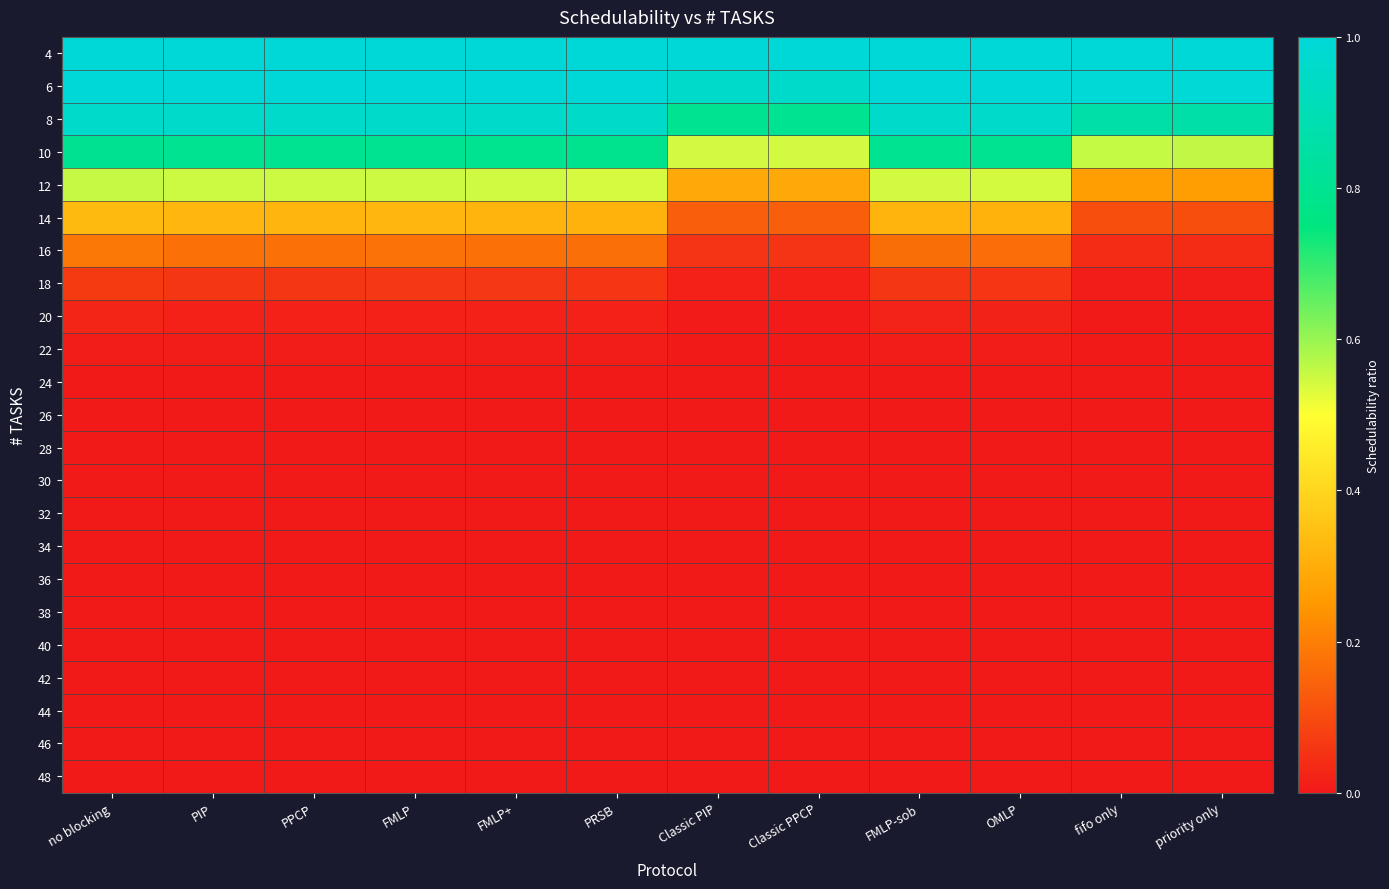

Reading right to left, what are all the values shown in this chart?

4: priority only=1.0	fifo only=1.0	OMLP=1.0	FMLP-sob=1.0	Classic PPCP=1.0	Classic PIP=1.0	PRSB=1.0	FMLP+=1.0	FMLP=1.0	PPCP=1.0	PIP=1.0	no blocking=1.0
6: priority only=1.0	fifo only=1.0	OMLP=1.0	FMLP-sob=1.0	Classic PPCP=1.0	Classic PIP=1.0	PRSB=1.0	FMLP+=1.0	FMLP=1.0	PPCP=1.0	PIP=1.0	no blocking=1.0
8: priority only=0.9	fifo only=0.9	OMLP=1.0	FMLP-sob=1.0	Classic PPCP=0.8	Classic PIP=0.8	PRSB=1.0	FMLP+=1.0	FMLP=1.0	PPCP=1.0	PIP=1.0	no blocking=1.0
10: priority only=0.6	fifo only=0.6	OMLP=0.8	FMLP-sob=0.8	Classic PPCP=0.5	Classic PIP=0.5	PRSB=0.8	FMLP+=0.8	FMLP=0.8	PPCP=0.8	PIP=0.8	no blocking=0.8
12: priority only=0.3	fifo only=0.3	OMLP=0.5	FMLP-sob=0.5	Classic PPCP=0.3	Classic PIP=0.3	PRSB=0.5	FMLP+=0.5	FMLP=0.5	PPCP=0.5	PIP=0.5	no blocking=0.6
14: priority only=0.1	fifo only=0.1	OMLP=0.3	FMLP-sob=0.3	Classic PPCP=0.1	Classic PIP=0.1	PRSB=0.3	FMLP+=0.3	FMLP=0.3	PPCP=0.3	PIP=0.3	no blocking=0.3
16: priority only=0.0	fifo only=0.0	OMLP=0.2	FMLP-sob=0.2	Classic PPCP=0.1	Classic PIP=0.1	PRSB=0.2	FMLP+=0.2	FMLP=0.2	PPCP=0.2	PIP=0.2	no blocking=0.2
18: priority only=0.0	fifo only=0.0	OMLP=0.1	FMLP-sob=0.1	Classic PPCP=0.0	Classic PIP=0.0	PRSB=0.1	FMLP+=0.1	FMLP=0.1	PPCP=0.1	PIP=0.1	no blocking=0.1
20: priority only=0.0	fifo only=0.0	OMLP=0.0	FMLP-sob=0.0	Classic PPCP=0.0	Classic PIP=0.0	PRSB=0.0	FMLP+=0.0	FMLP=0.0	PPCP=0.0	PIP=0.0	no blocking=0.0
22: priority only=0.0	fifo only=0.0	OMLP=0.0	FMLP-sob=0.0	Classic PPCP=0.0	Classic PIP=0.0	PRSB=0.0	FMLP+=0.0	FMLP=0.0	PPCP=0.0	PIP=0.0	no blocking=0.0
24: priority only=0.0	fifo only=0.0	OMLP=0.0	FMLP-sob=0.0	Classic PPCP=0.0	Classic PIP=0.0	PRSB=0.0	FMLP+=0.0	FMLP=0.0	PPCP=0.0	PIP=0.0	no blocking=0.0
26: priority only=0.0	fifo only=0.0	OMLP=0.0	FMLP-sob=0.0	Classic PPCP=0.0	Classic PIP=0.0	PRSB=0.0	FMLP+=0.0	FMLP=0.0	PPCP=0.0	PIP=0.0	no blocking=0.0
28: priority only=0.0	fifo only=0.0	OMLP=0.0	FMLP-sob=0.0	Classic PPCP=0.0	Classic PIP=0.0	PRSB=0.0	FMLP+=0.0	FMLP=0.0	PPCP=0.0	PIP=0.0	no blocking=0.0
30: priority only=0.0	fifo only=0.0	OMLP=0.0	FMLP-sob=0.0	Classic PPCP=0.0	Classic PIP=0.0	PRSB=0.0	FMLP+=0.0	FMLP=0.0	PPCP=0.0	PIP=0.0	no blocking=0.0
32: priority only=0.0	fifo only=0.0	OMLP=0.0	FMLP-sob=0.0	Classic PPCP=0.0	Classic PIP=0.0	PRSB=0.0	FMLP+=0.0	FMLP=0.0	PPCP=0.0	PIP=0.0	no blocking=0.0
34: priority only=0.0	fifo only=0.0	OMLP=0.0	FMLP-sob=0.0	Classic PPCP=0.0	Classic PIP=0.0	PRSB=0.0	FMLP+=0.0	FMLP=0.0	PPCP=0.0	PIP=0.0	no blocking=0.0
36: priority only=0.0	fifo only=0.0	OMLP=0.0	FMLP-sob=0.0	Classic PPCP=0.0	Classic PIP=0.0	PRSB=0.0	FMLP+=0.0	FMLP=0.0	PPCP=0.0	PIP=0.0	no blocking=0.0
38: priority only=0.0	fifo only=0.0	OMLP=0.0	FMLP-sob=0.0	Classic PPCP=0.0	Classic PIP=0.0	PRSB=0.0	FMLP+=0.0	FMLP=0.0	PPCP=0.0	PIP=0.0	no blocking=0.0
40: priority only=0.0	fifo only=0.0	OMLP=0.0	FMLP-sob=0.0	Classic PPCP=0.0	Classic PIP=0.0	PRSB=0.0	FMLP+=0.0	FMLP=0.0	PPCP=0.0	PIP=0.0	no blocking=0.0
42: priority only=0.0	fifo only=0.0	OMLP=0.0	FMLP-sob=0.0	Classic PPCP=0.0	Classic PIP=0.0	PRSB=0.0	FMLP+=0.0	FMLP=0.0	PPCP=0.0	PIP=0.0	no blocking=0.0
44: priority only=0.0	fifo only=0.0	OMLP=0.0	FMLP-sob=0.0	Classic PPCP=0.0	Classic PIP=0.0	PRSB=0.0	FMLP+=0.0	FMLP=0.0	PPCP=0.0	PIP=0.0	no blocking=0.0
46: priority only=0.0	fifo only=0.0	OMLP=0.0	FMLP-sob=0.0	Classic PPCP=0.0	Classic PIP=0.0	PRSB=0.0	FMLP+=0.0	FMLP=0.0	PPCP=0.0	PIP=0.0	no blocking=0.0
48: priority only=0.0	fifo only=0.0	OMLP=0.0	FMLP-sob=0.0	Classic PPCP=0.0	Classic PIP=0.0	PRSB=0.0	FMLP+=0.0	FMLP=0.0	PPCP=0.0	PIP=0.0	no blocking=0.0